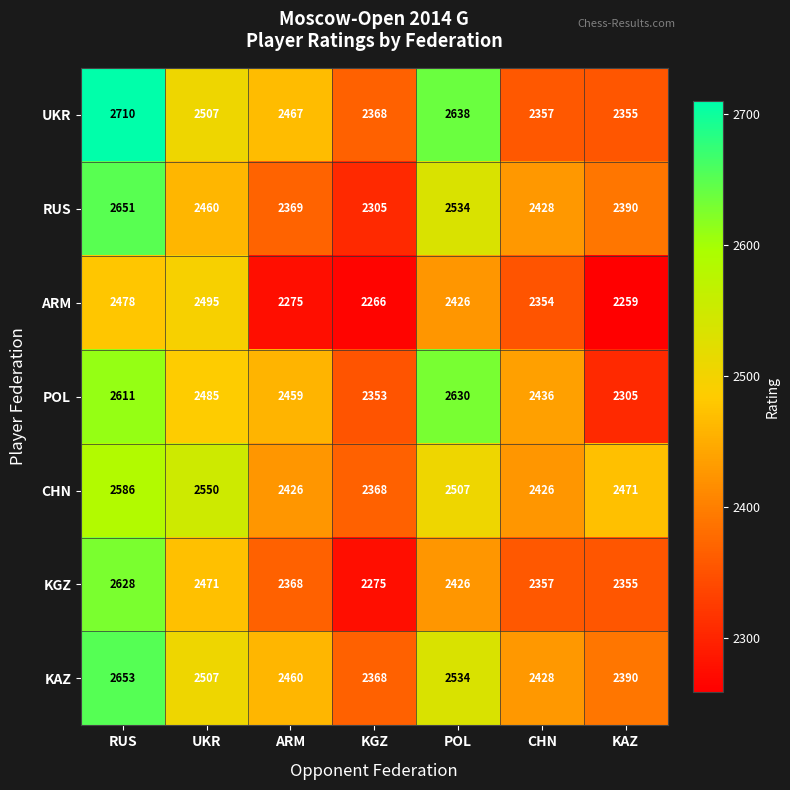

Which series changed the most between POL and KAZ?

POL